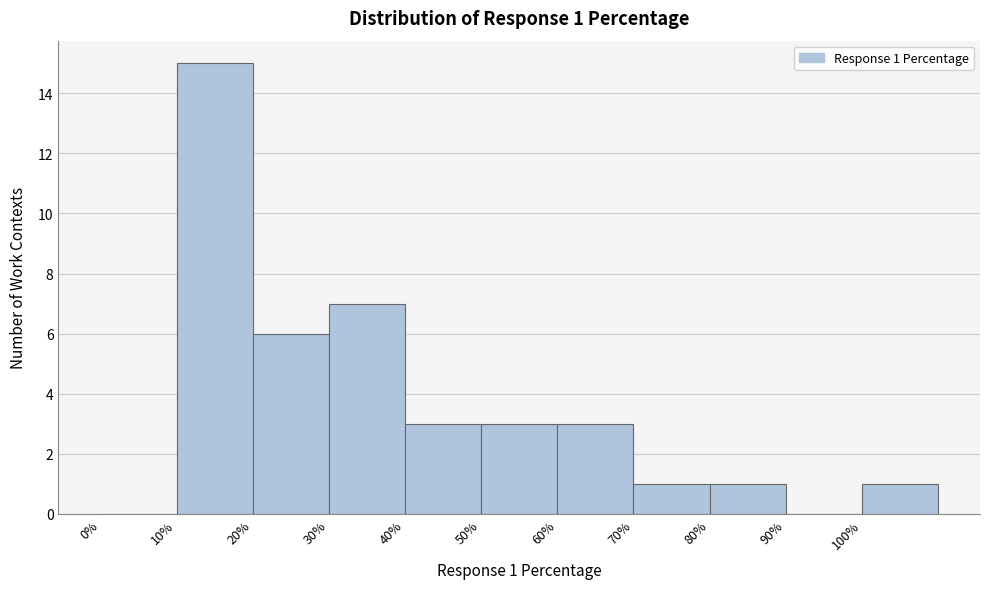

Over which range of the x-axis is the bar tallest?

10 to 20